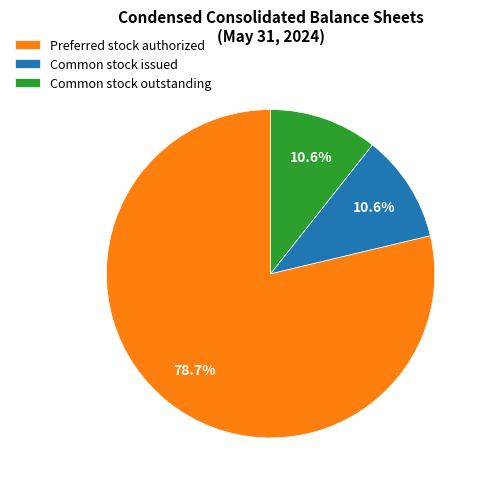

What percentage do Preferred stock authorized and Common stock issued together represent?

89.4%